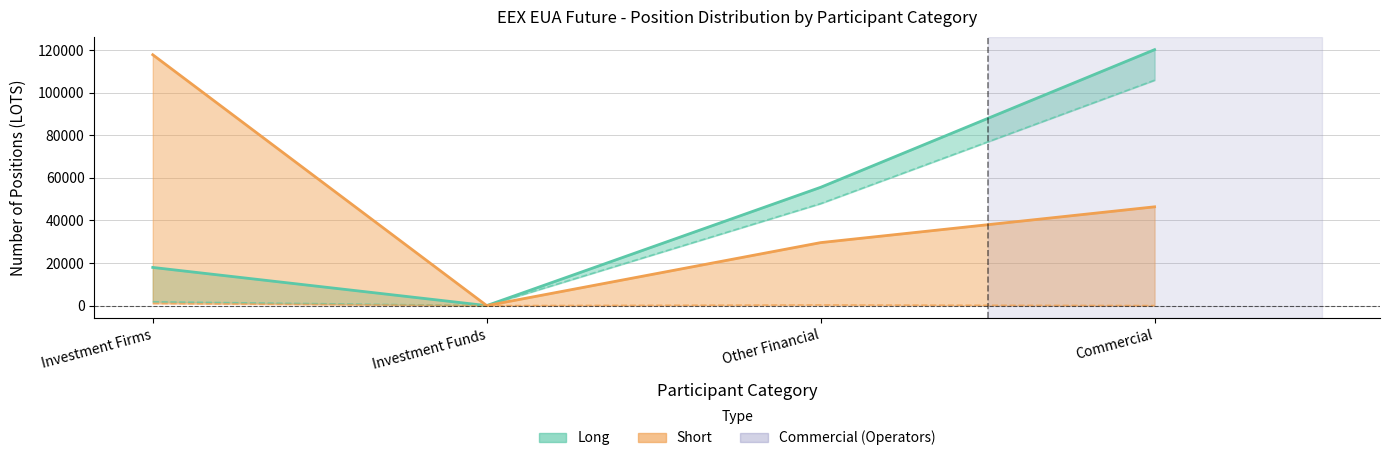

At which category does Short_lower reach its first local valley?

Investment Funds